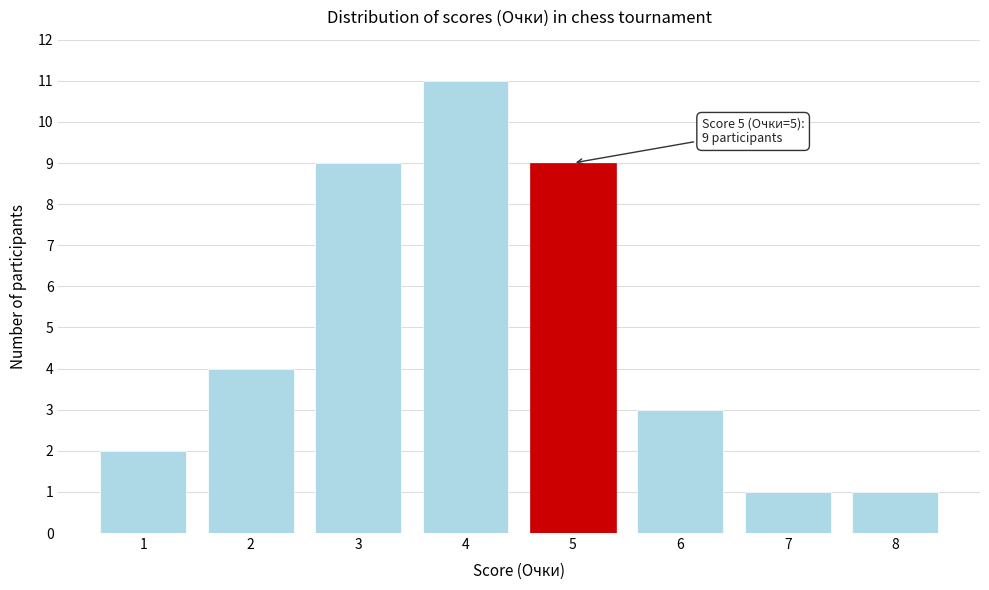

Reading left to right, what are all the values shown in this chart?

2	4	9	11	9	3	1	1